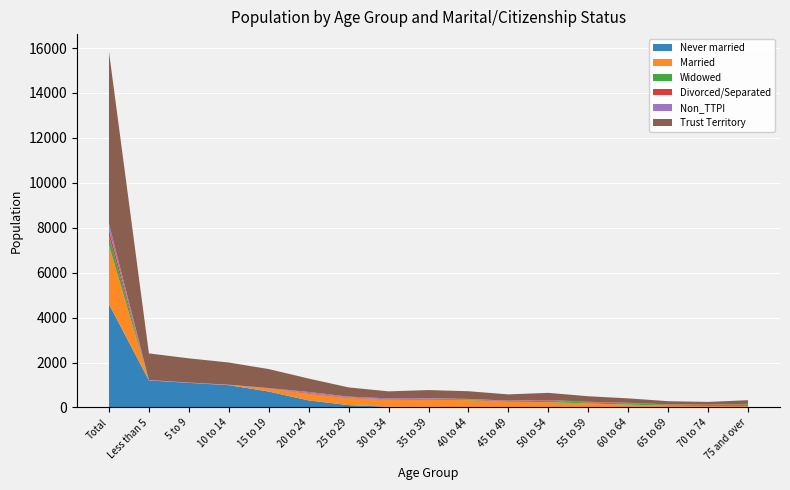

Reading right to left, list all the values displayed in this chart.

Never married: 75 and over=7	70 to 74=5	65 to 69=11	60 to 64=4	55 to 59=14	50 to 54=13	45 to 49=17	40 to 44=17	35 to 39=23	30 to 34=29	25 to 29=103	20 to 24=313	15 to 19=708	10 to 14=992	5 to 9=1093	Less than 5=1203	Total=4599
Married: 75 and over=55	70 to 74=61	65 to 69=66	60 to 64=121	55 to 59=164	50 to 54=219	45 to 49=230	40 to 44=306	35 to 39=320	30 to 34=300	25 to 29=313	20 to 24=296	15 to 19=128	10 to 14=7	5 to 9=0	Less than 5=0	Total=2609
Widowed: 75 and over=81	70 to 74=48	65 to 69=51	60 to 64=57	55 to 59=45	50 to 54=62	45 to 49=21	40 to 44=15	35 to 39=11	30 to 34=8	25 to 29=5	20 to 24=4	15 to 19=2	10 to 14=1	5 to 9=0	Less than 5=0	Total=420
Divorced/Separated: 75 and over=18	70 to 74=9	65 to 69=11	60 to 64=20	55 to 59=25	50 to 54=29	45 to 49=22	40 to 44=23	35 to 39=32	30 to 34=20	25 to 29=24	20 to 24=29	15 to 19=14	10 to 14=0	5 to 9=0	Less than 5=0	Total=277
Non_TTPI: 75 and over=0	70 to 74=0	65 to 69=1	60 to 64=5	55 to 59=4	50 to 54=8	45 to 49=15	40 to 44=17	35 to 39=30	30 to 34=46	25 to 29=37	20 to 24=47	15 to 19=11	10 to 14=12	5 to 9=14	Less than 5=18	Total=267
Trust Territory: 75 and over=162	70 to 74=124	65 to 69=138	60 to 64=197	55 to 59=246	50 to 54=318	45 to 49=276	40 to 44=344	35 to 39=357	30 to 34=313	25 to 29=410	20 to 24=596	15 to 19=845	10 to 14=988	5 to 9=1079	Less than 5=1185	Total=7656